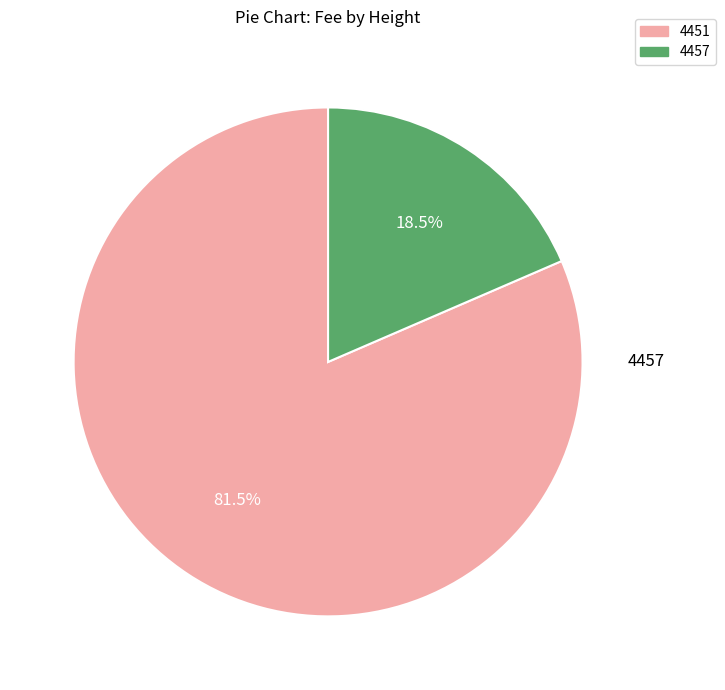

How many segments does this pie chart have?

2